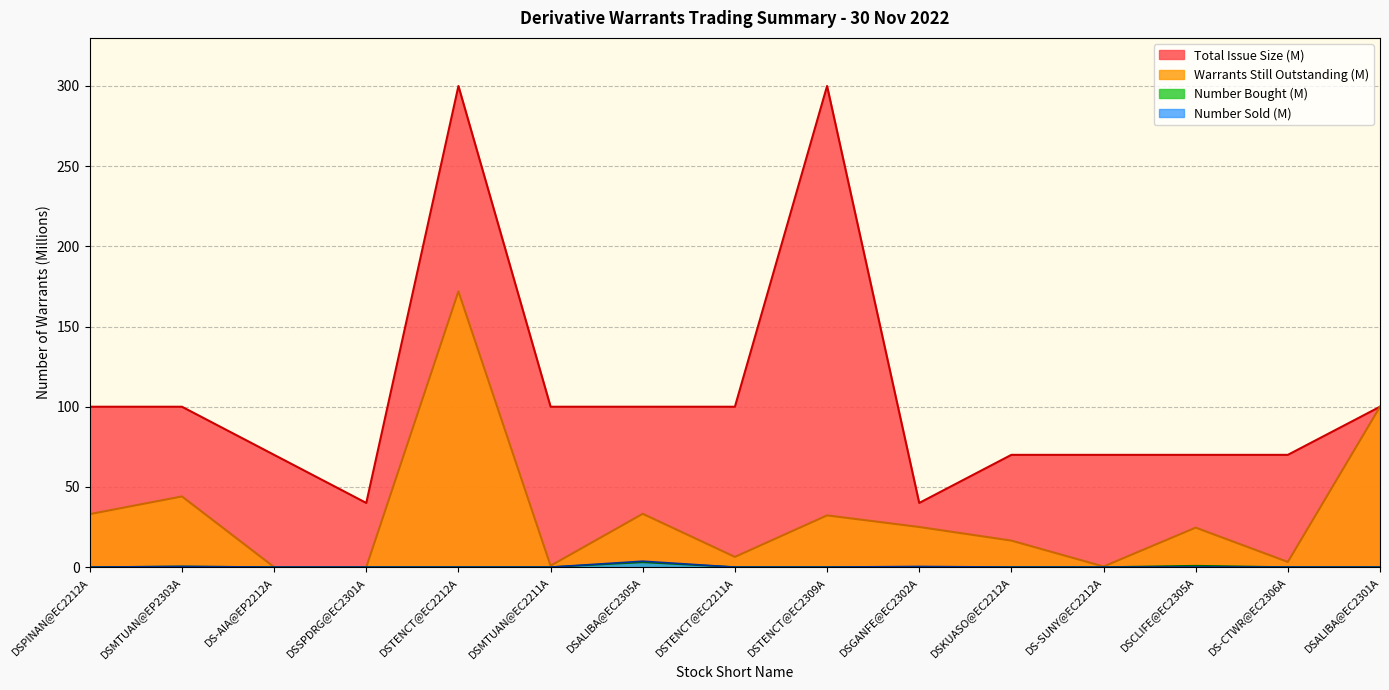

At DSTENCT@EC2212A, list the series in order from smallest to largest.

Number Bought, Number Sold, Number Still Outstanding, Total Issue Size